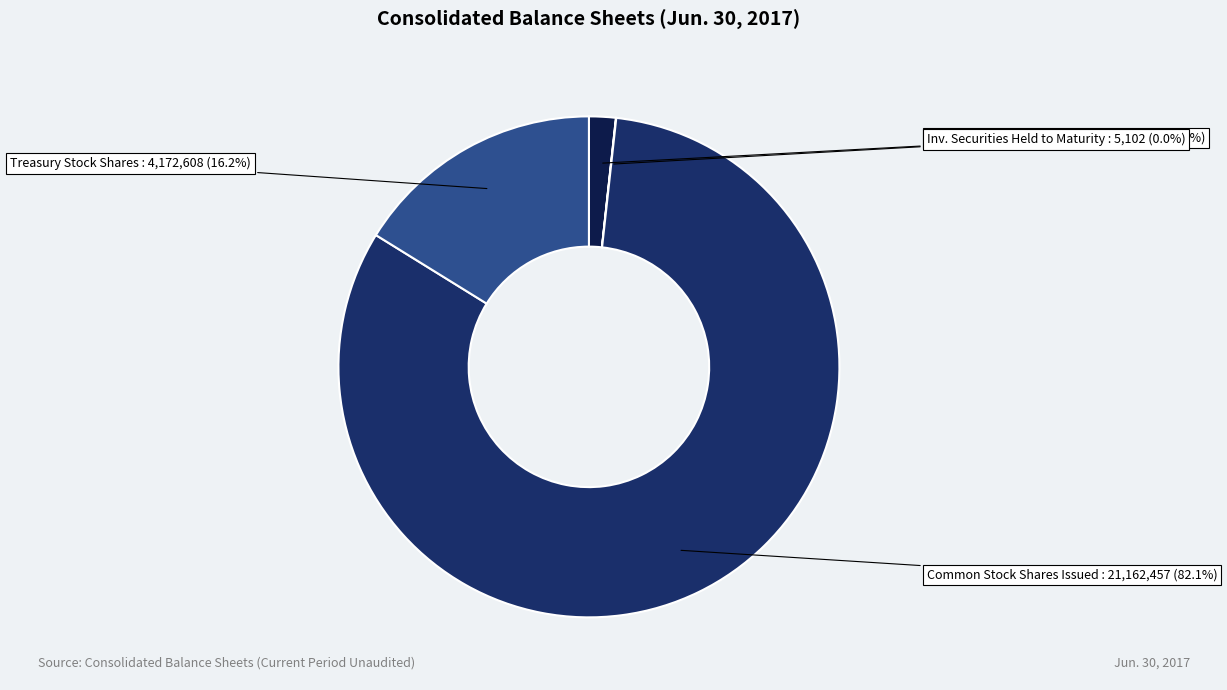

Is there a majority slice in this chart?

Yes